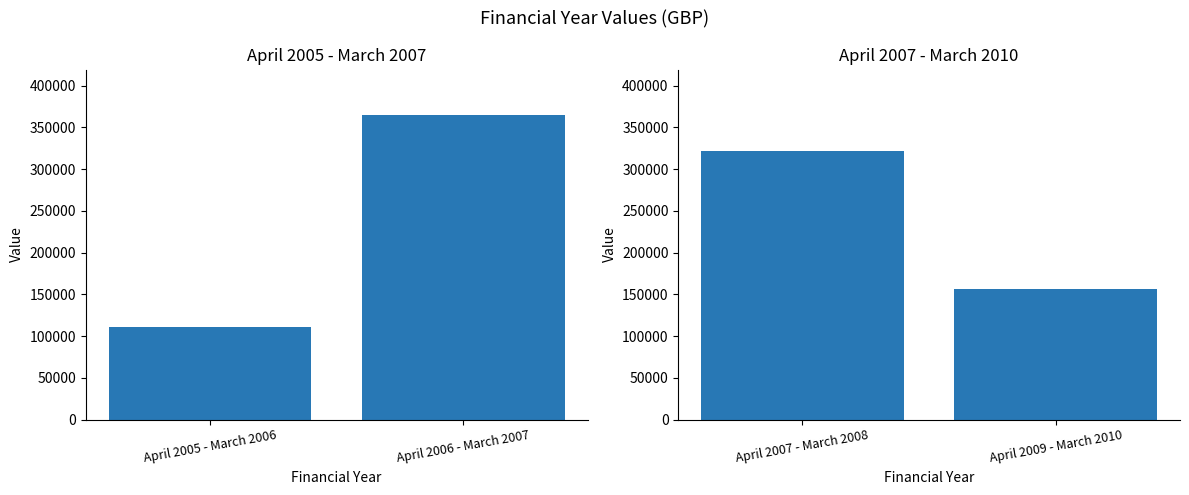

Count the number of data series in this chart.

1